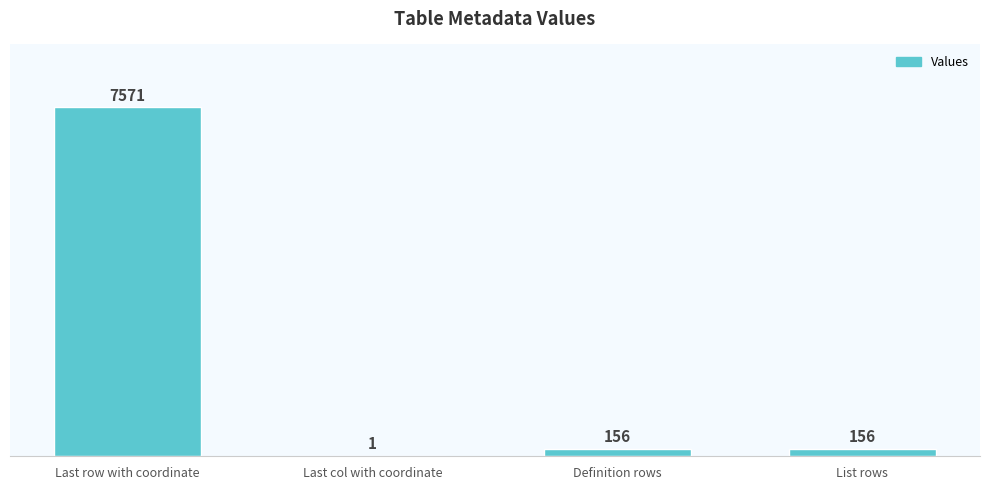

Which has a higher value, Last row with coordinate or Last col with coordinate?

Last row with coordinate